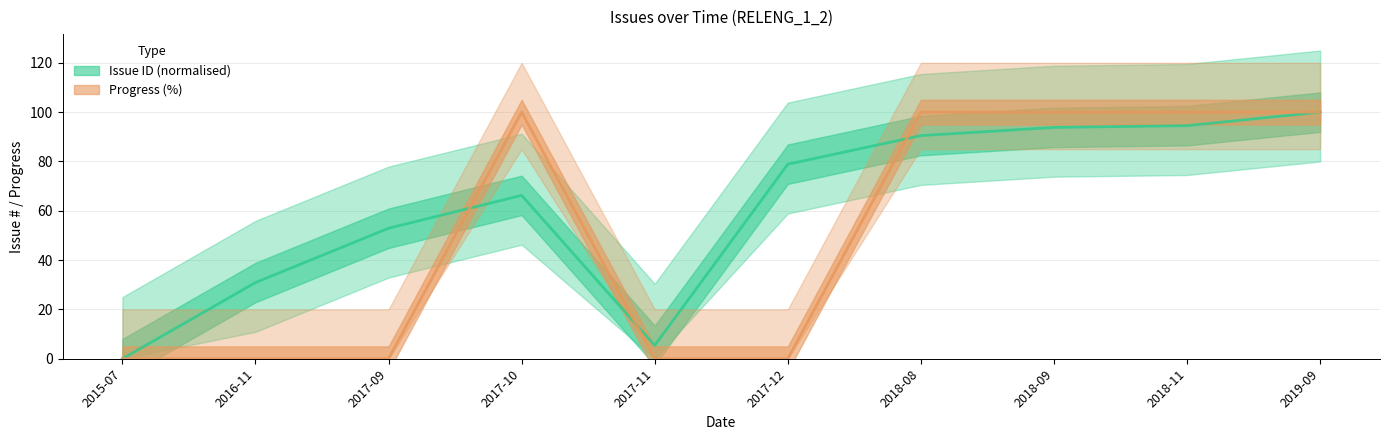

At which label is Progress (%) closest to 50?

2015-07